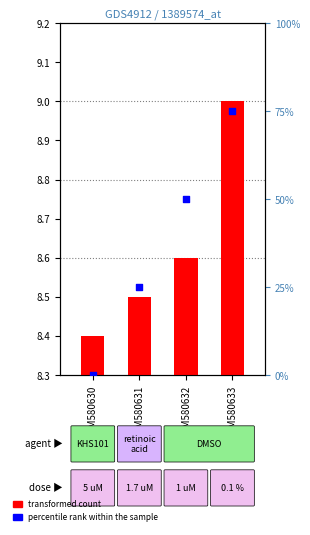

At which category is the sum across all series the highest?

GSM580633